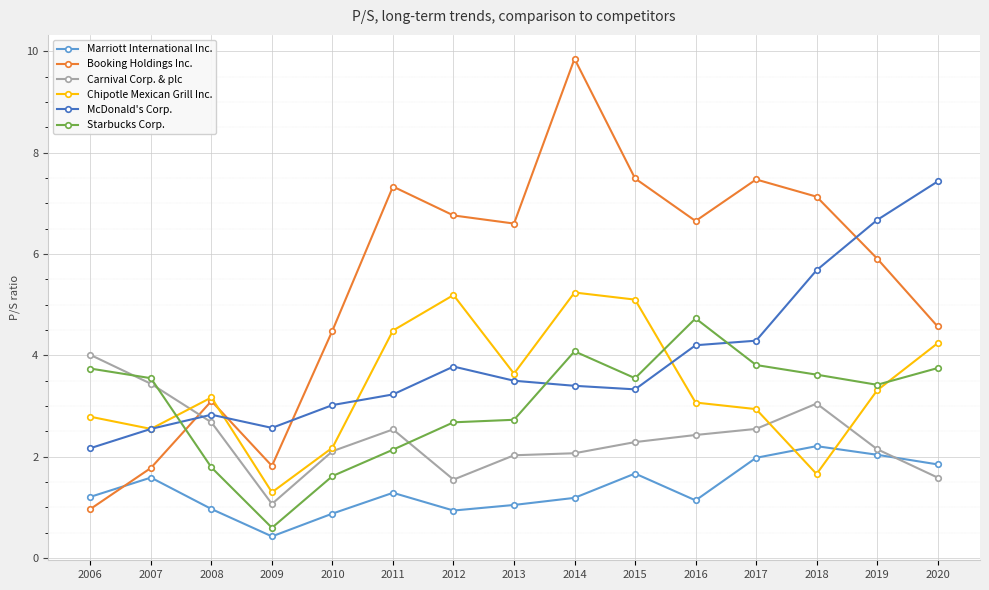

True or false: Chipotle Mexican Grill Inc. and McDonald's Corp. intersect in this chart.

True